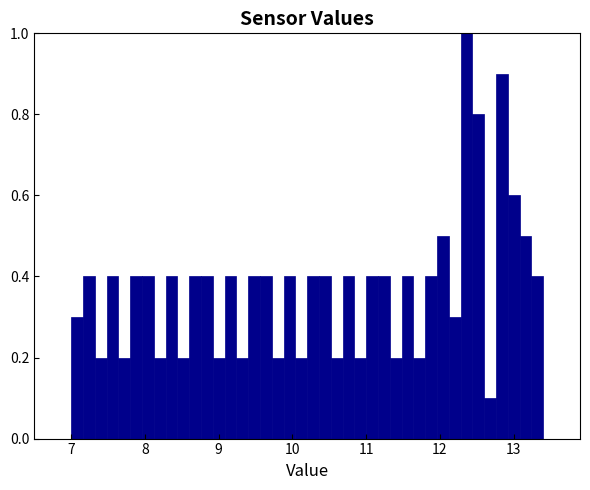

Read against the x-axis, roughly where is the centre of the tallest bar?

12.4